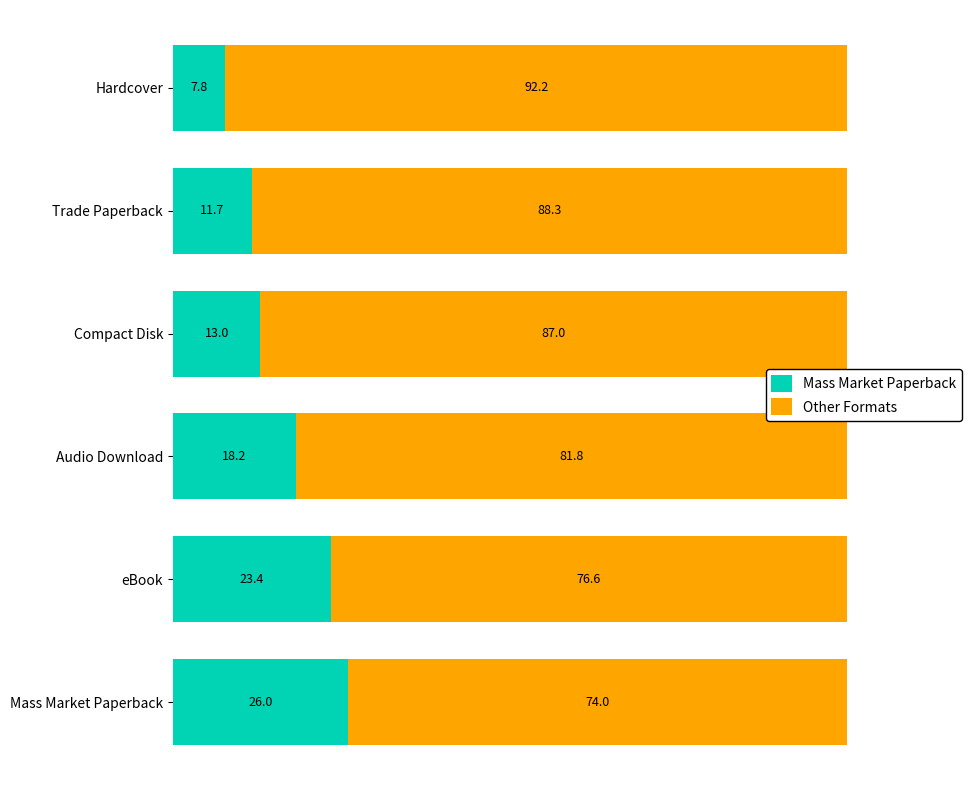

Rank the categories by Mass Market Paperback value from highest to lowest.

Mass Market Paperback, eBook, Audio Download, Compact Disk, Trade Paperback, Hardcover